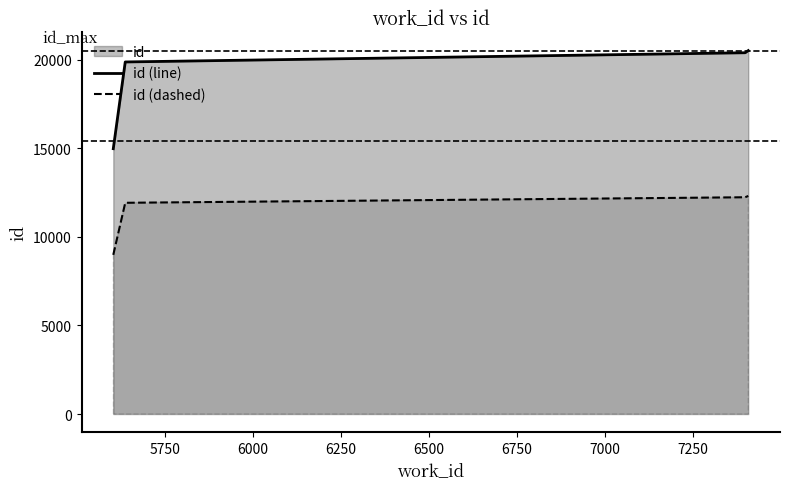

What is the minimum value shown in the chart?

8985.6